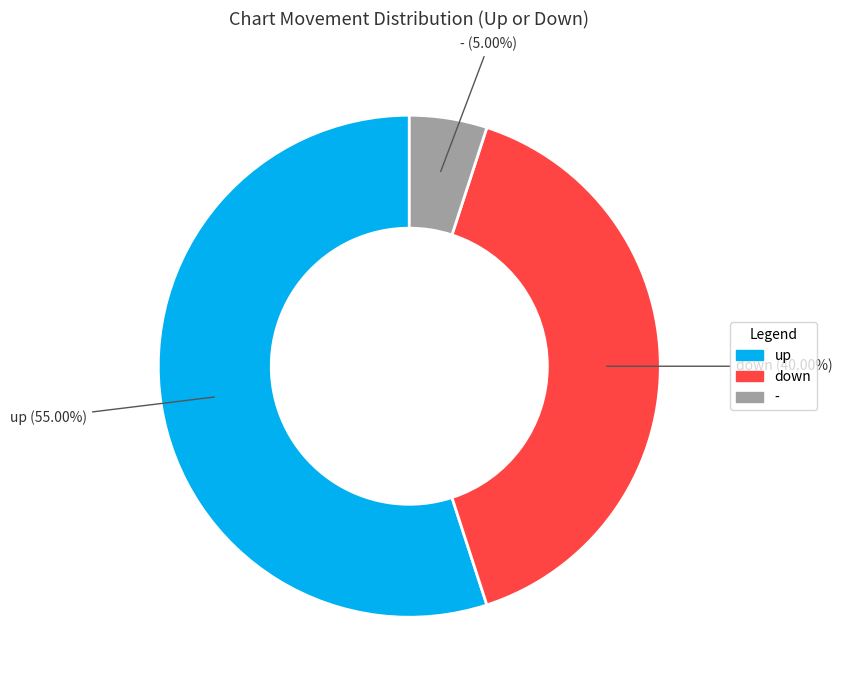

Is up the majority of the pie?

Yes